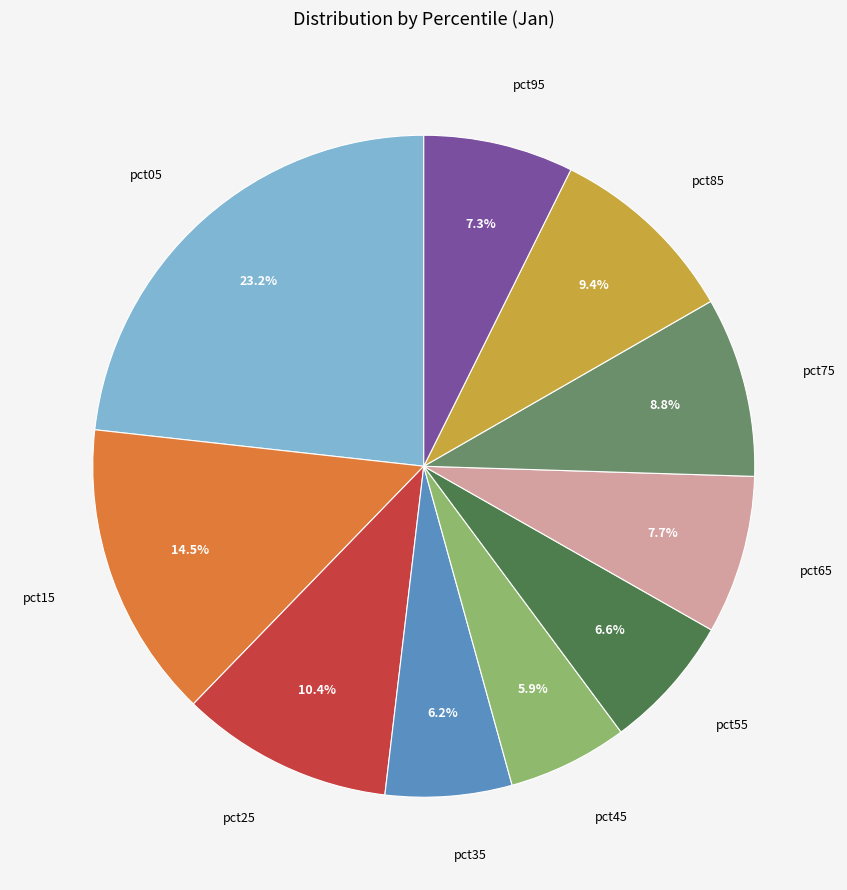

Is pct15 the majority of the pie?

No